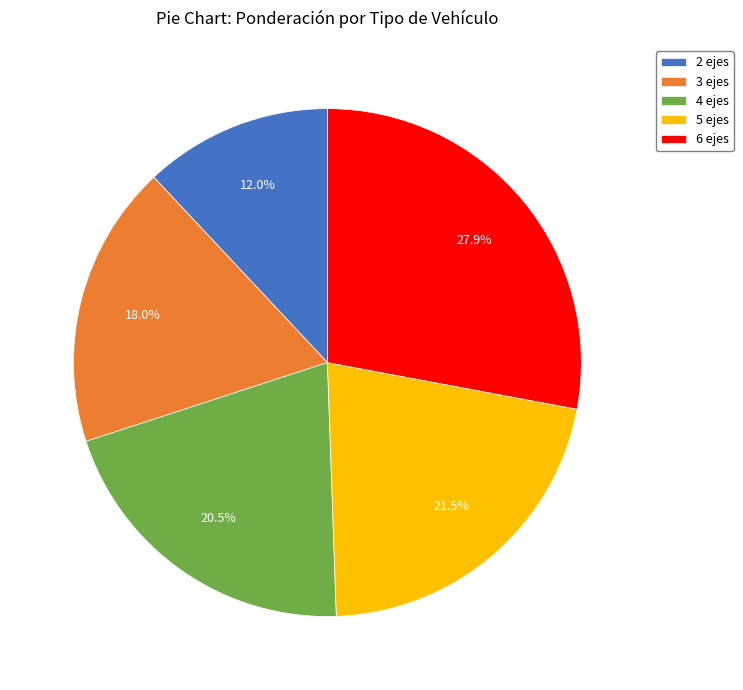

How many segments does this pie chart have?

5